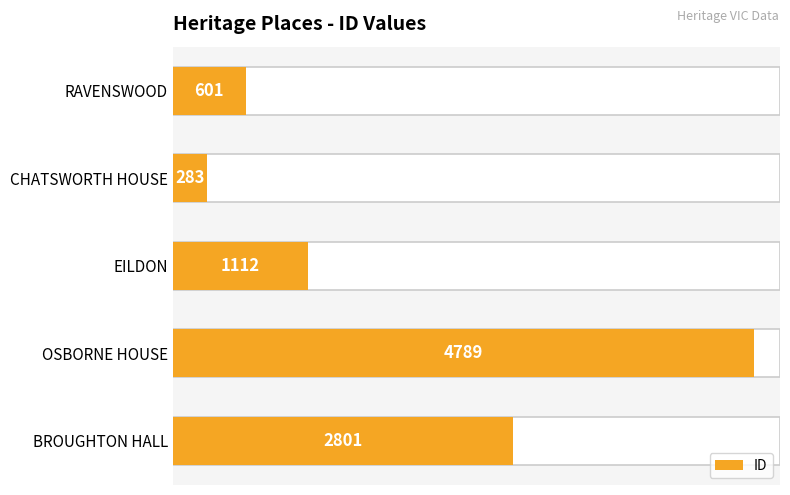

What is the average value?

1917